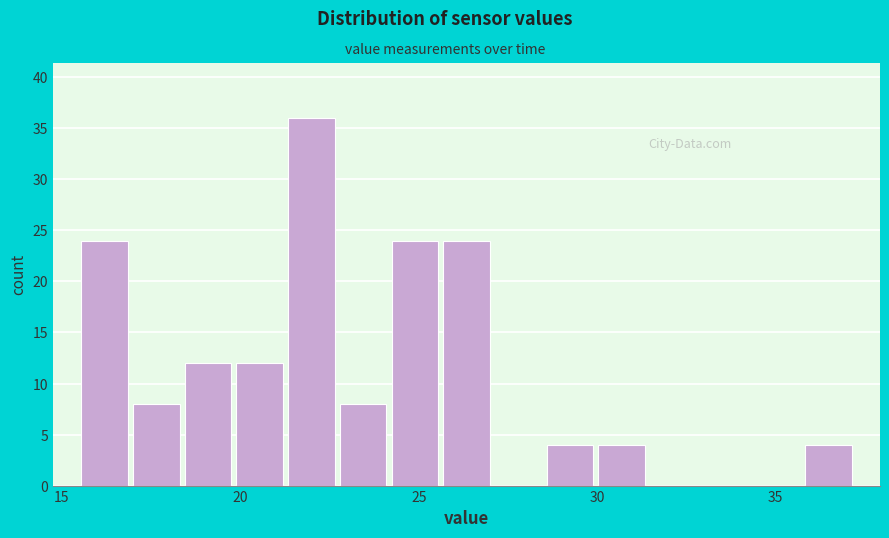

Read against the x-axis, roughly where is the centre of the tallest bar?

22.0